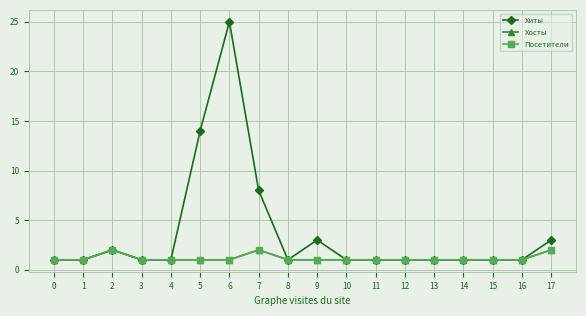

Reading left to right, what are all the values shown in this chart?

Хиты: 1	1	2	1	1	14	25	8	1	3	1	1	1	1	1	1	1	3
Хосты: 1	1	2	1	1	1	1	2	1	1	1	1	1	1	1	1	1	2
Посетители: 1	1	2	1	1	1	1	2	1	1	1	1	1	1	1	1	1	2